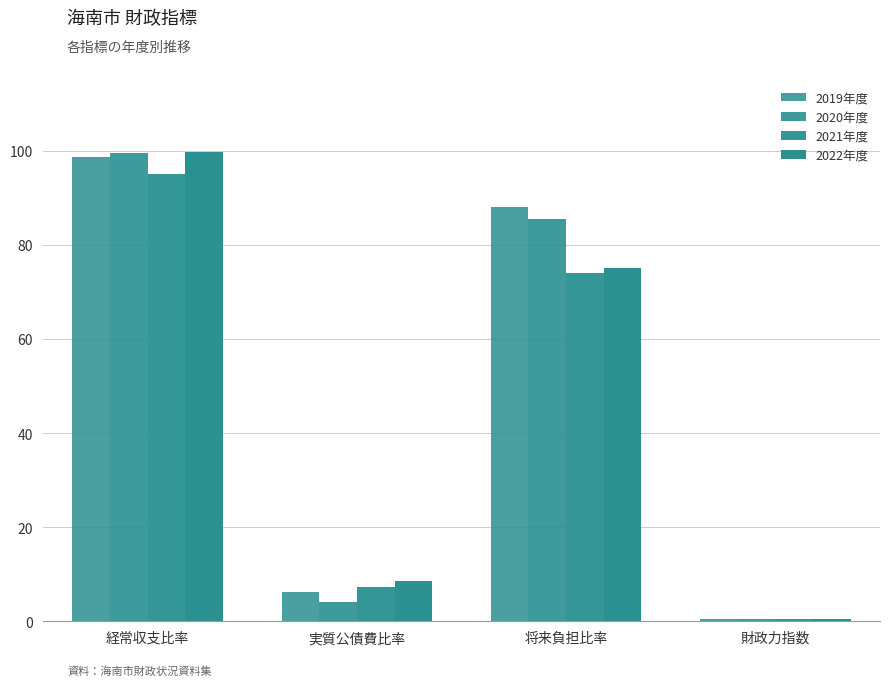

How many data points does each series have?

4